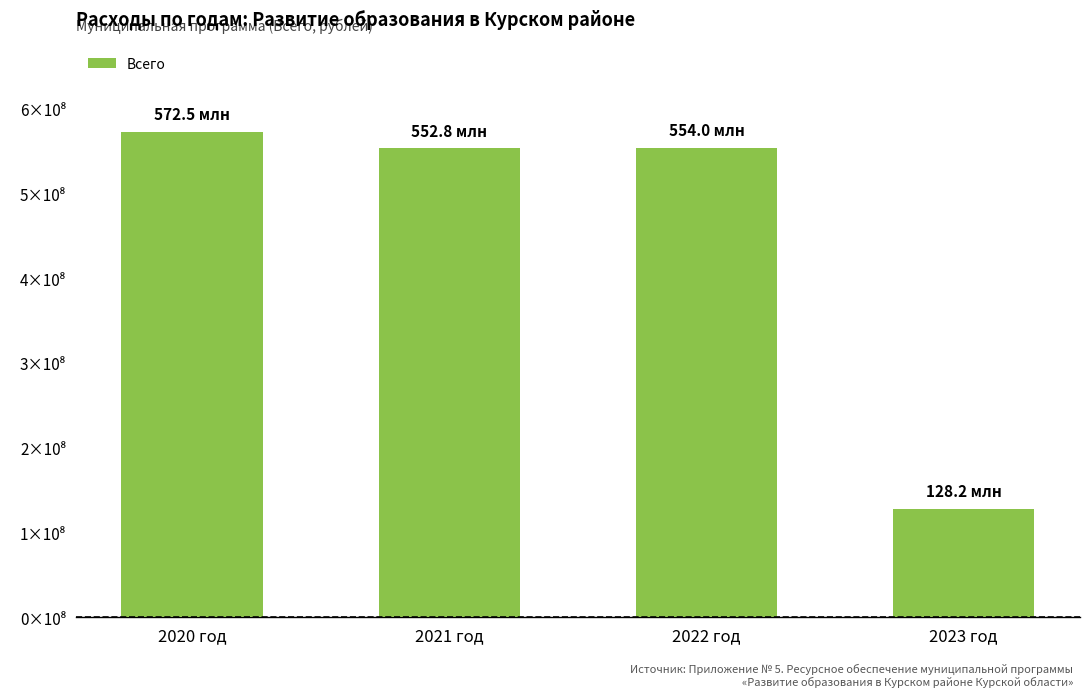

Are the bars grouped side by side (vs. stacked)?

No